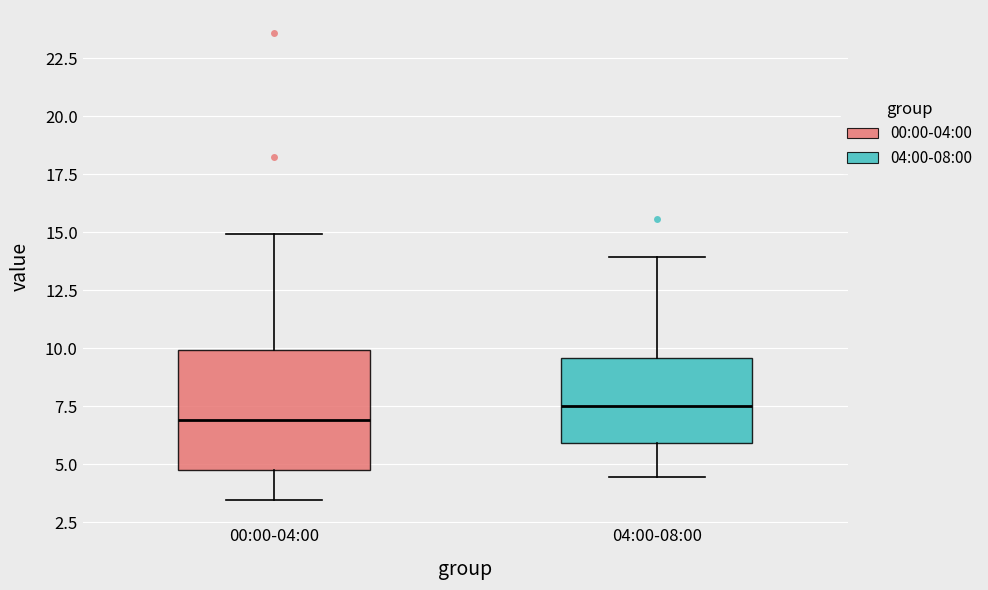

Comparing the boxes themselves (not the whiskers), which one is the tallest?

00:00-04:00